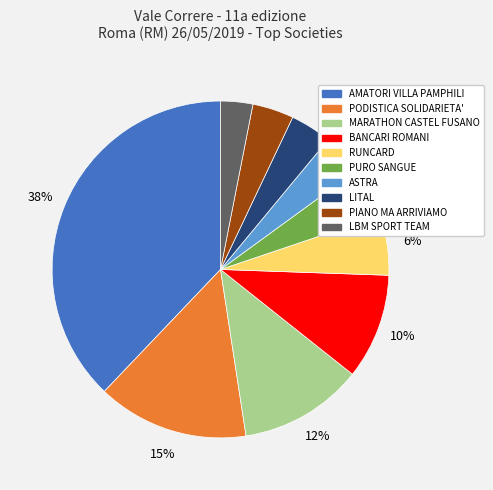

How many segments does this pie chart have?

10